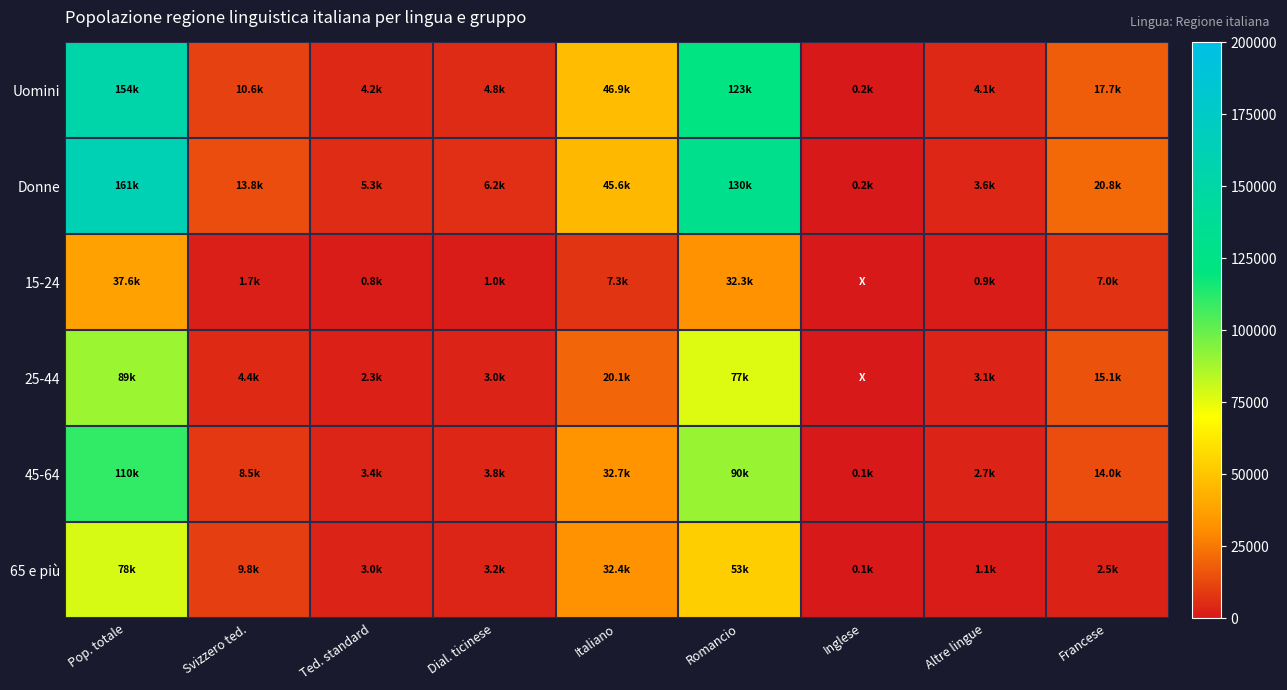

Rank the series at Pop. totale from highest to lowest value.

Donne, Uomini, 45-64, 25-44, 65 e più, 15-24